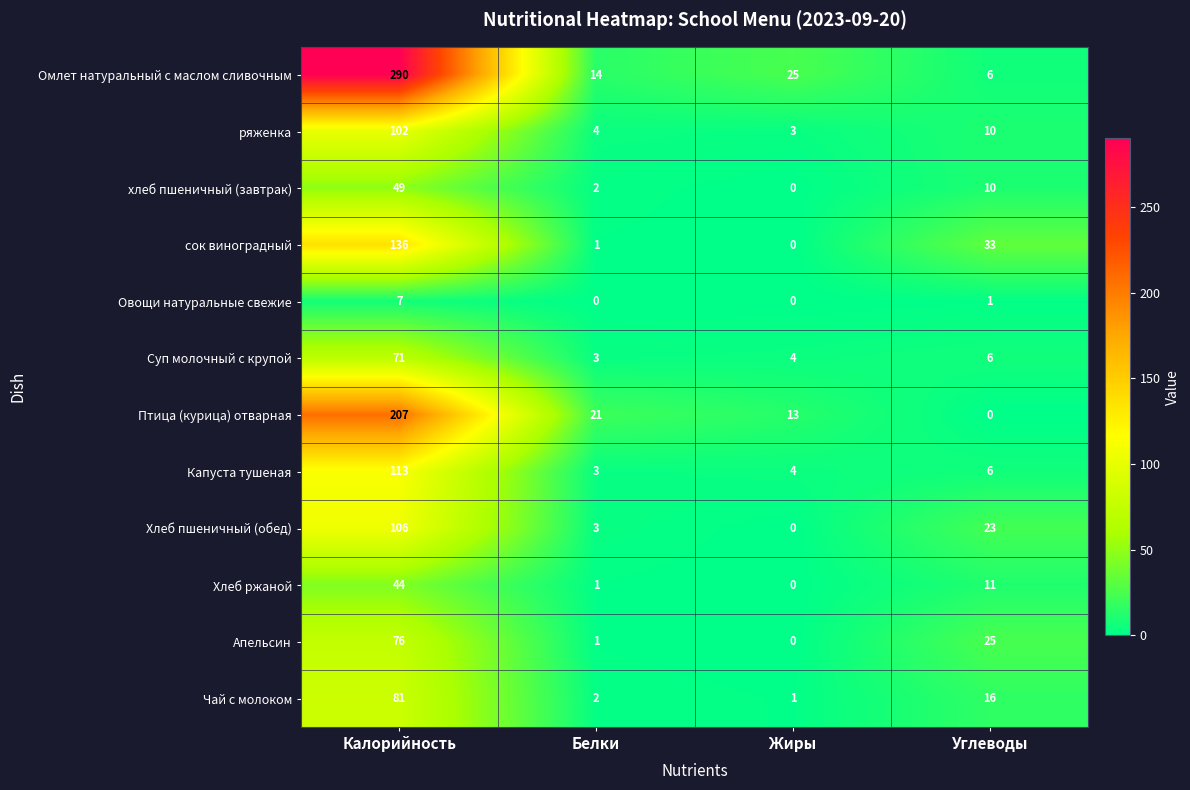

What is the difference between the сок виноградный values at Белки and Углеводы?

32